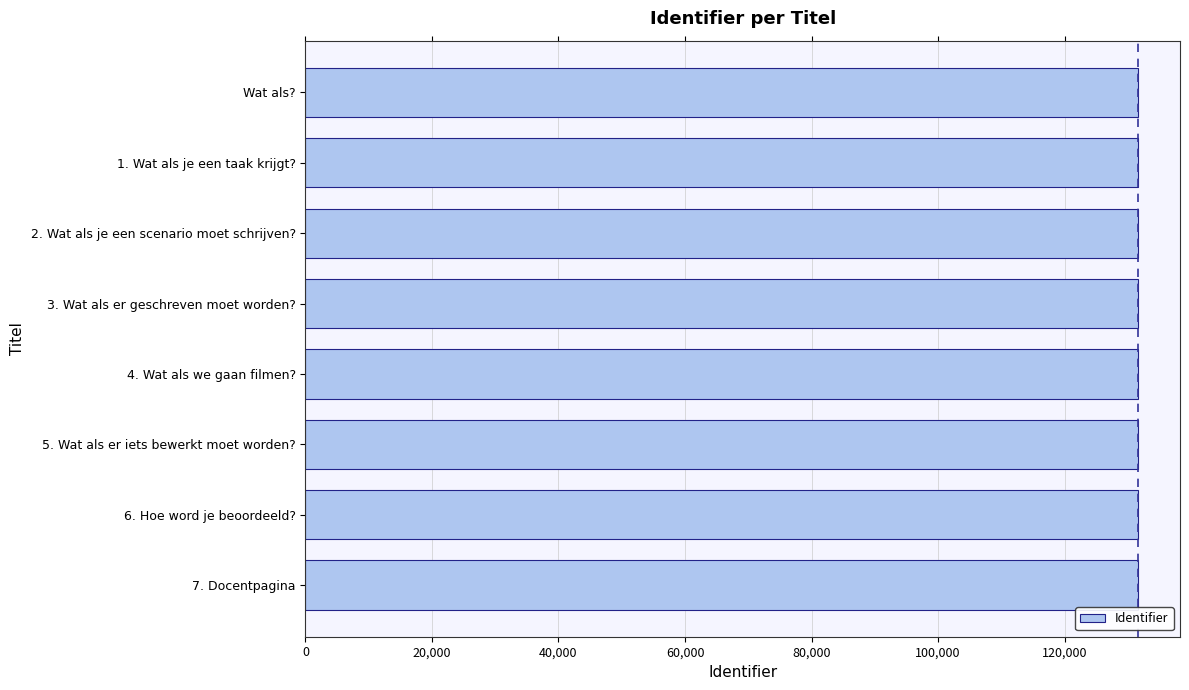

What is the value of the 5th bar from the top?

131637